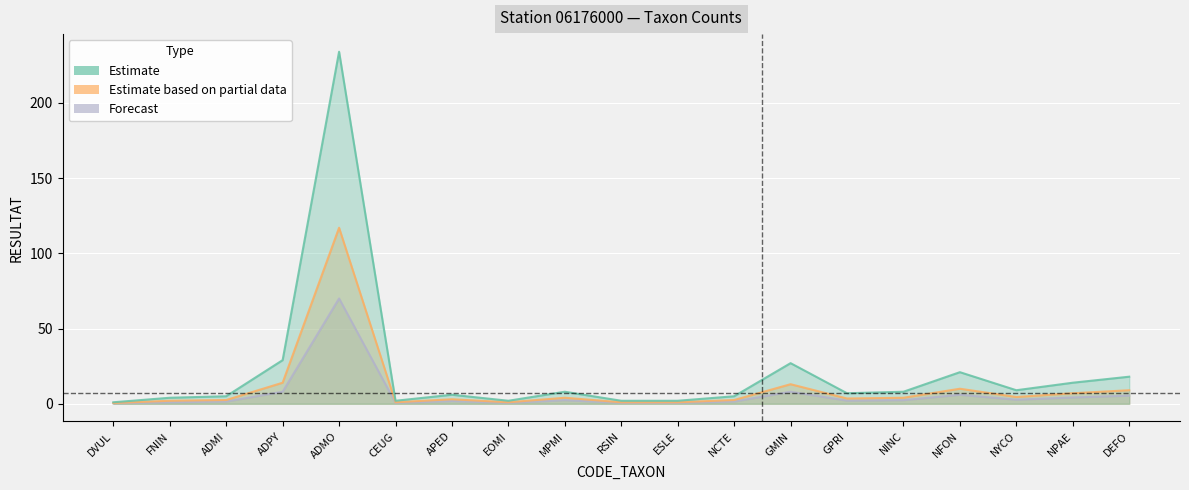

Count the number of data series in this chart.

3